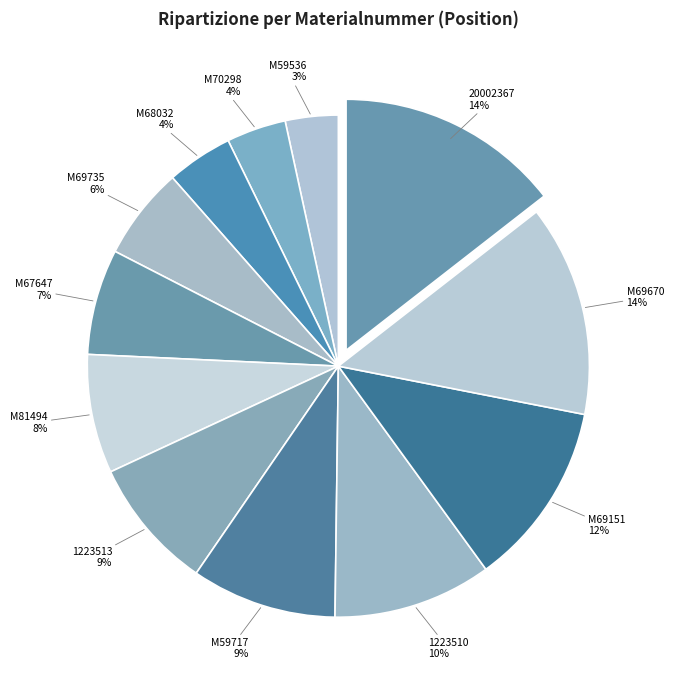

To the nearest percent, what is the difference between the 1223510 and M59536 slice percentages?

7%